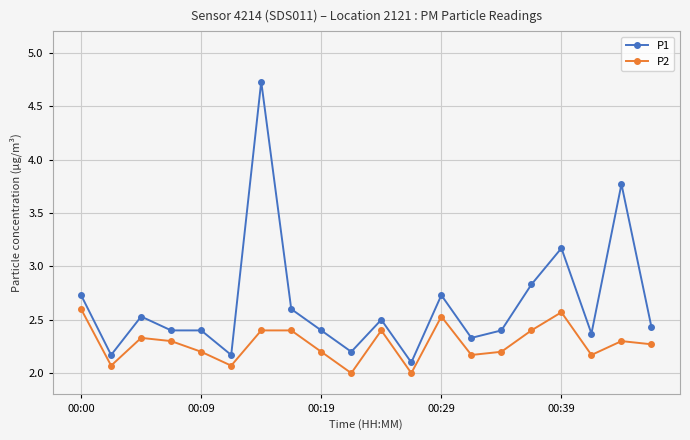

True or false: P1 has more than 1 interior local peaks.

True